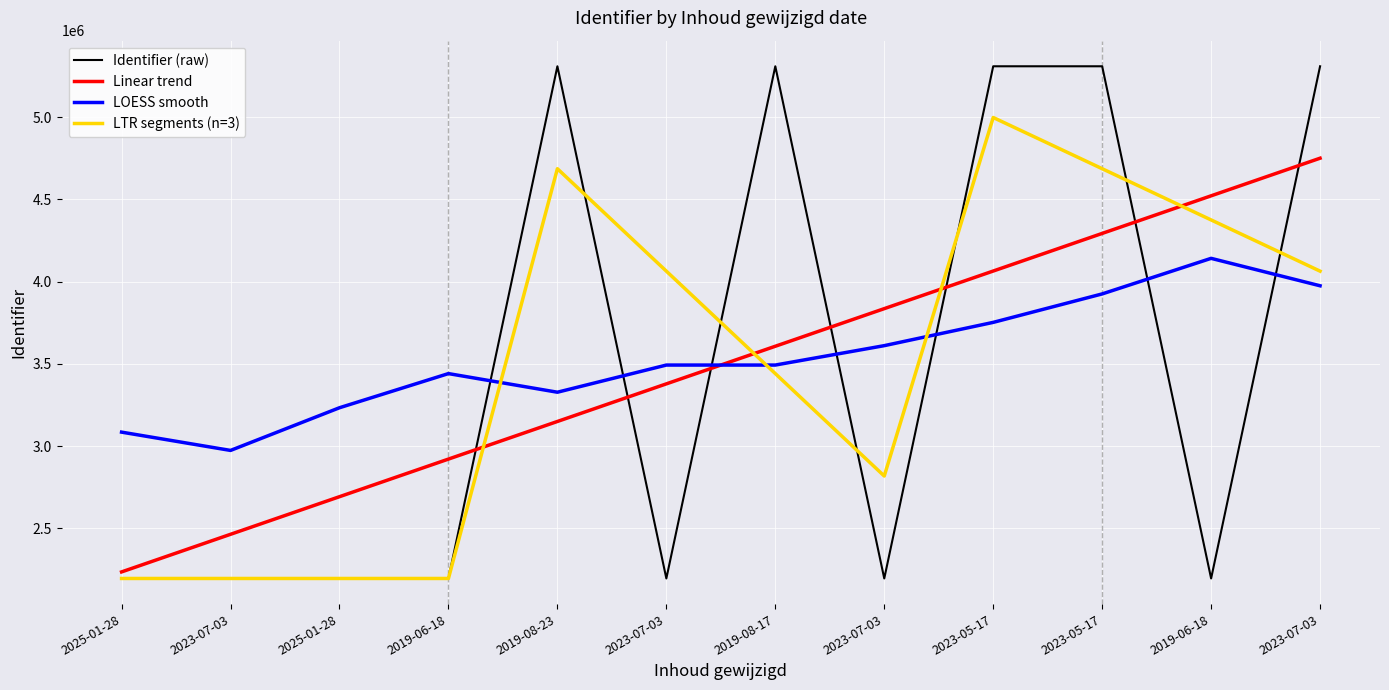

Does the chart have visible grid lines?

Yes